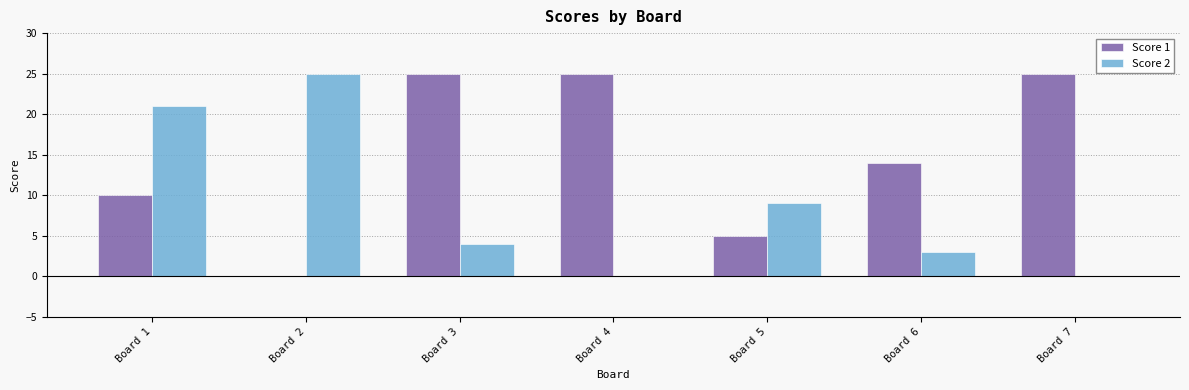

What is the sum of all Score 2 values?

62